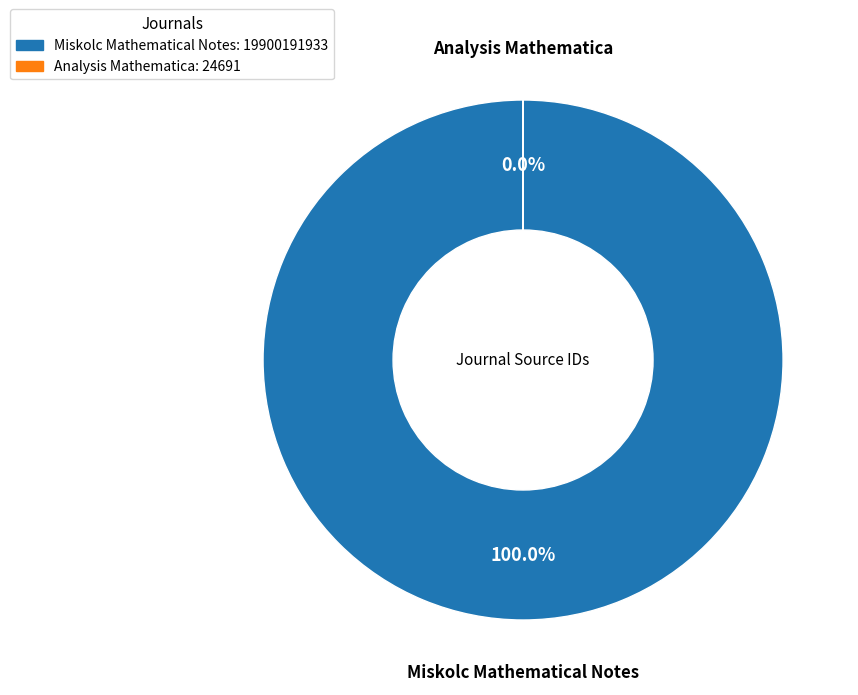

What is the largest slice in the pie chart?

Miskolc Mathematical Notes